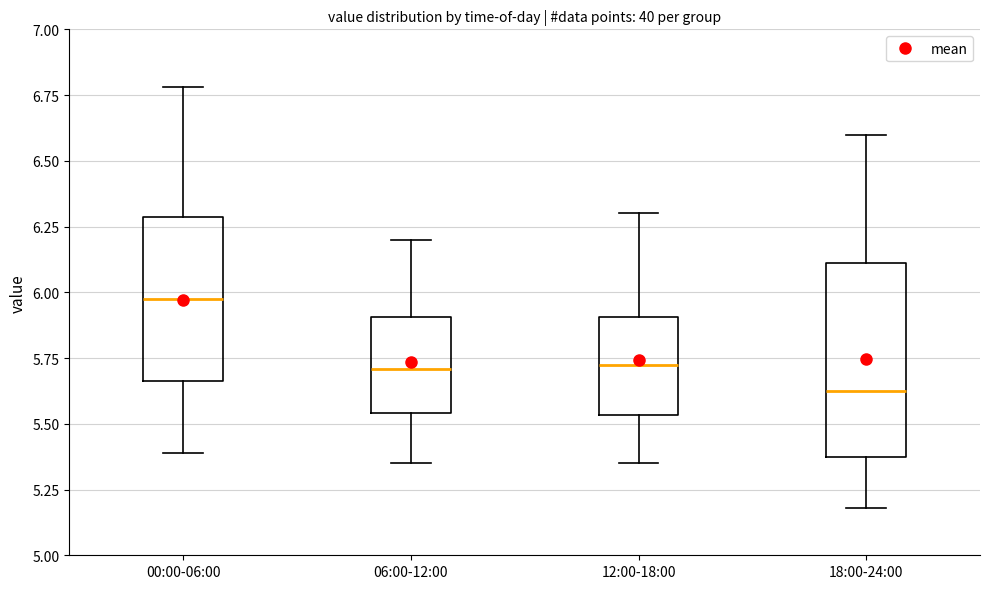

Where does the lower whisker of the box for 06:00-12:00 end on the y-axis? The values are not printed on the chart, so give them approximately, as read against the axis.

5.35